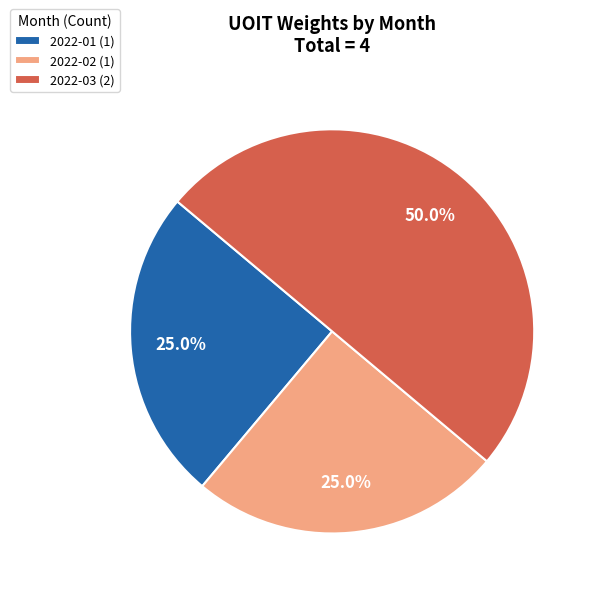

Count the number of slices in the pie.

3